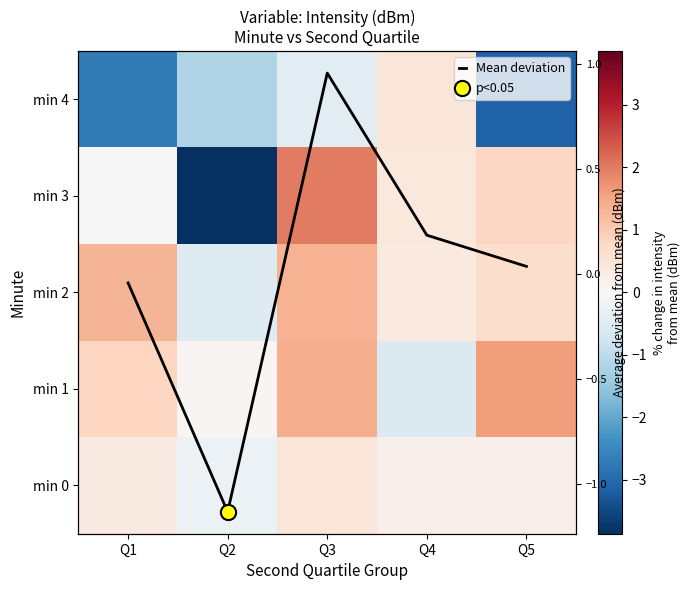

How many values in the Mean deviation series are below 0?

2